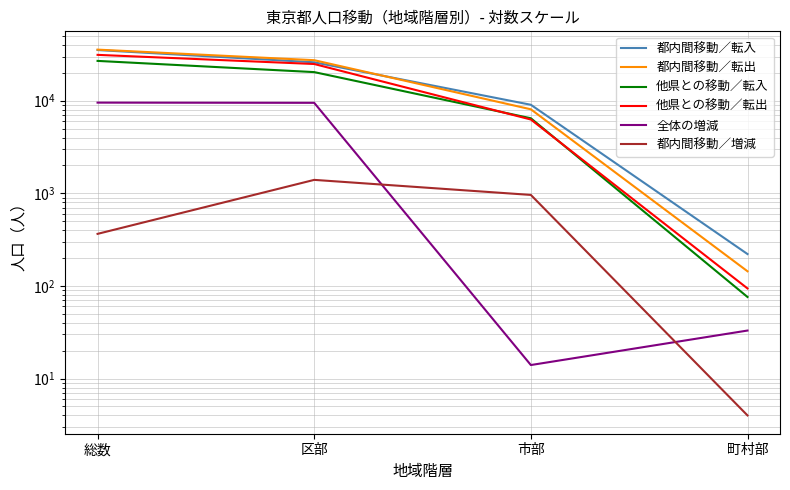

At 町村部, list the series in order from largest to smallest.

都内間移動／転入, 都内間移動／転出, 他県との移動／転出, 他県との移動／転入, 全体の増減, 都内間移動／増減